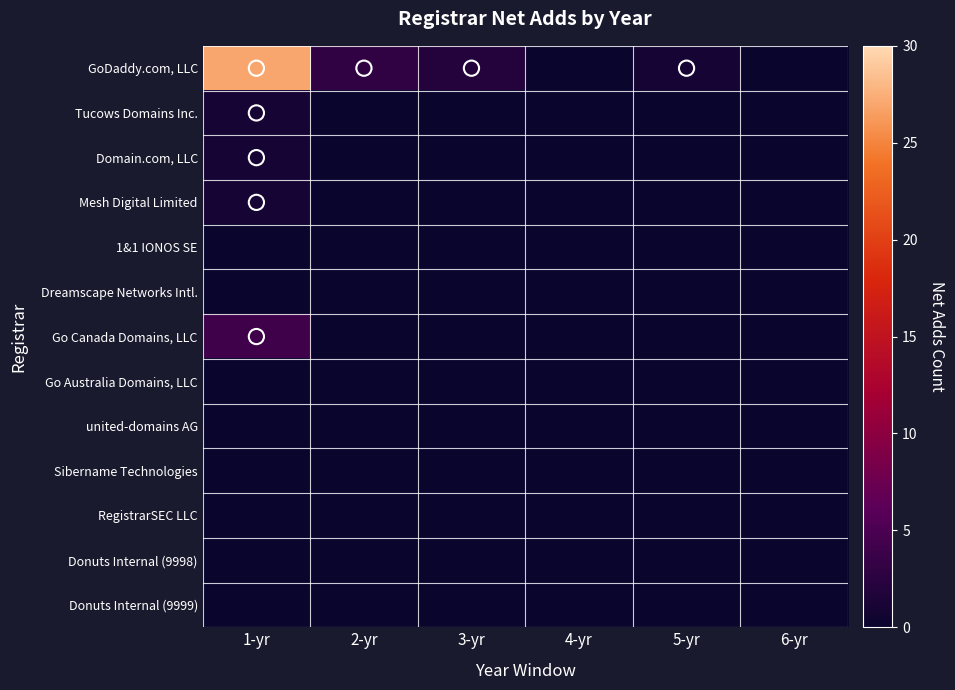

Count the number of data series in this chart.

13